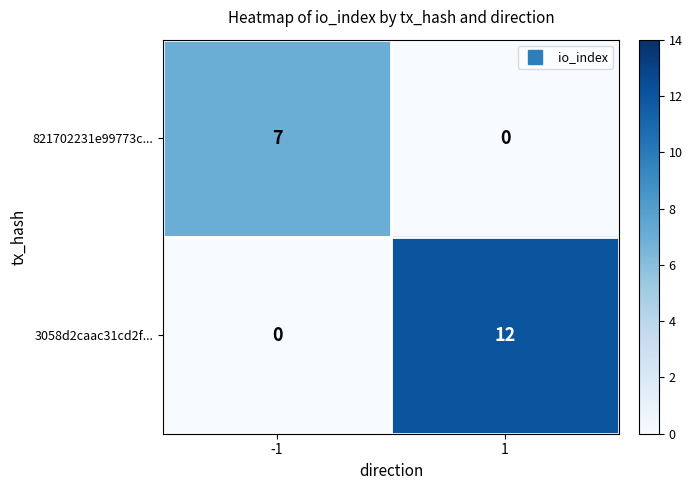

Is it true that 3058d2caac31cd2f... equals 20 at 1?

False